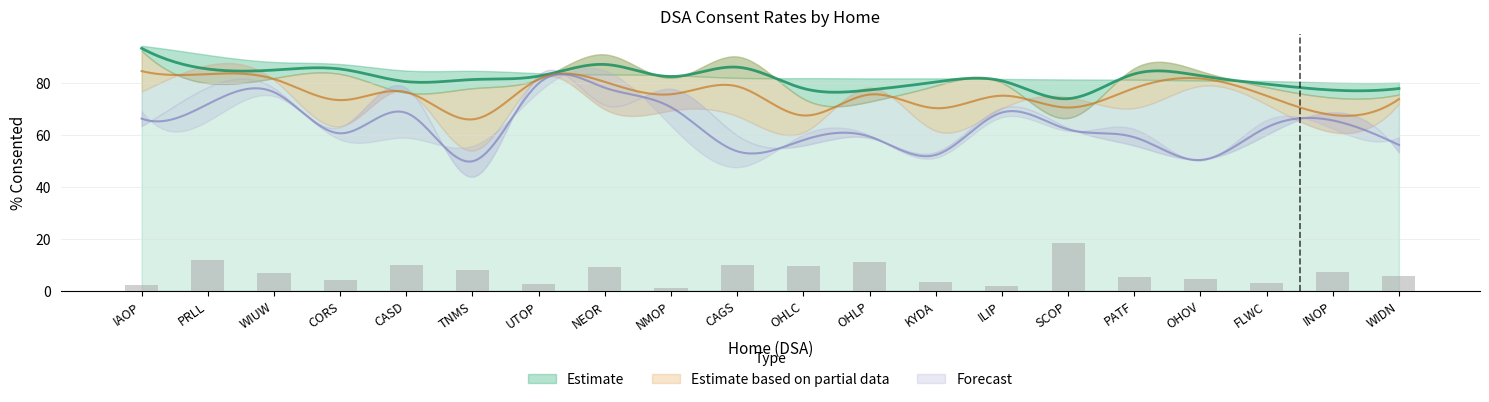

What is the label of the 6th bar from the left?

TNMS